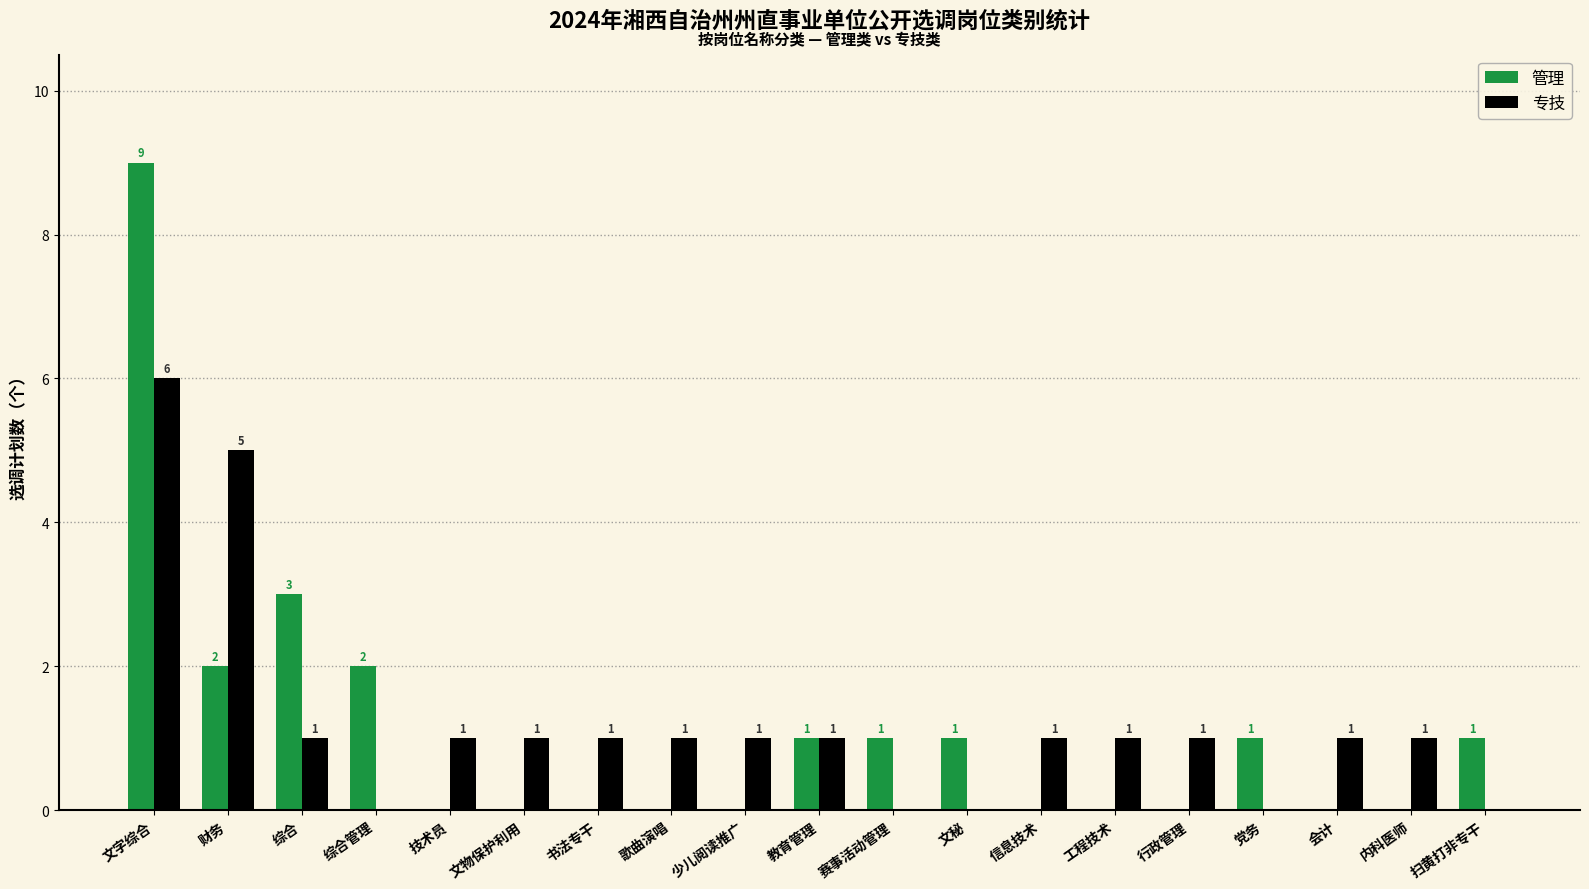

Which category has the highest value across all series?

文字综合